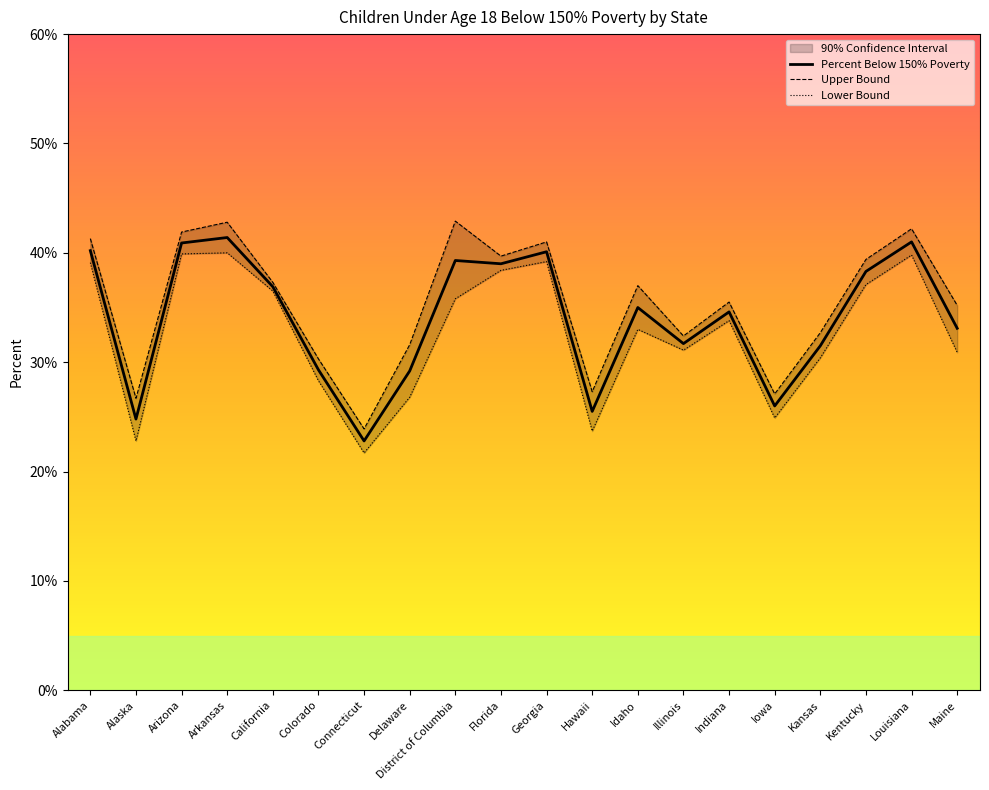

Is it true that Lower Bound equals 39.8 at Louisiana?

True